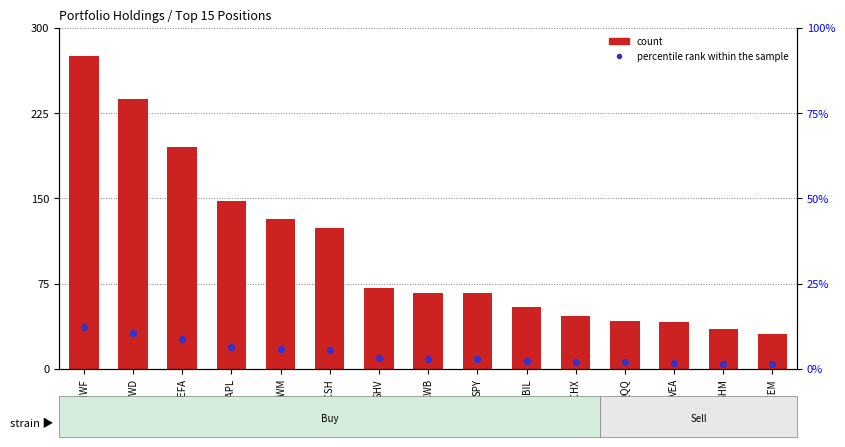

At which category is the sum across all series the highest?

IWF